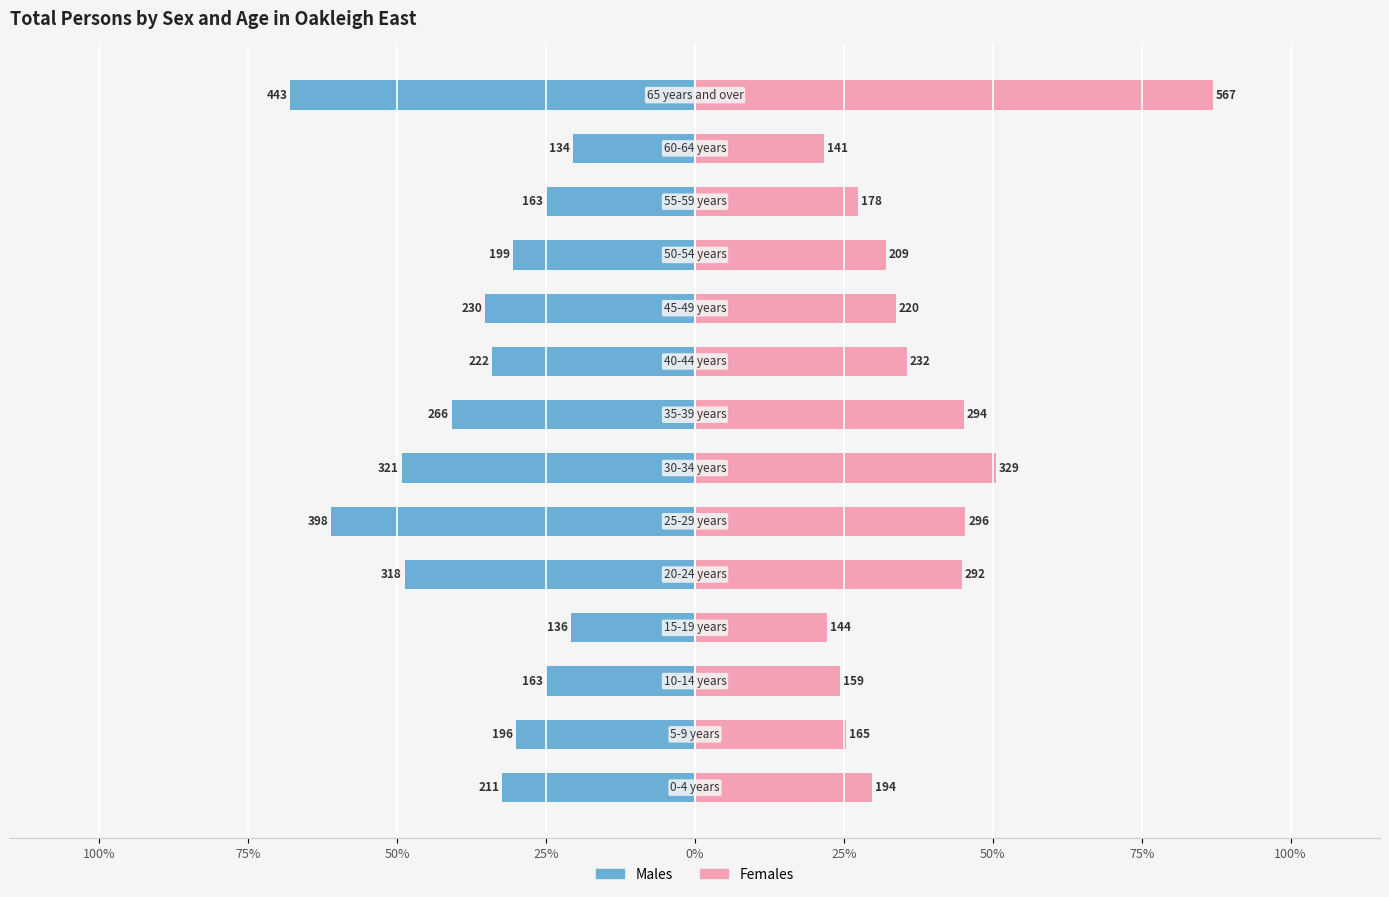

Does the chart contain stacked bars?

No